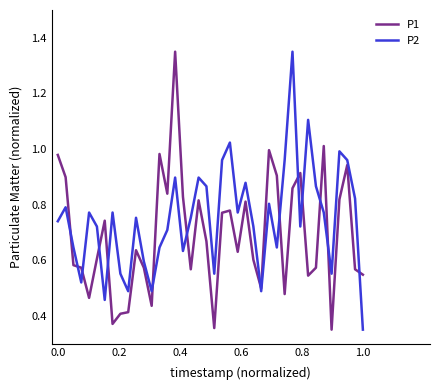

Rank the series by their average value, from lowest to highest.

P1, P2